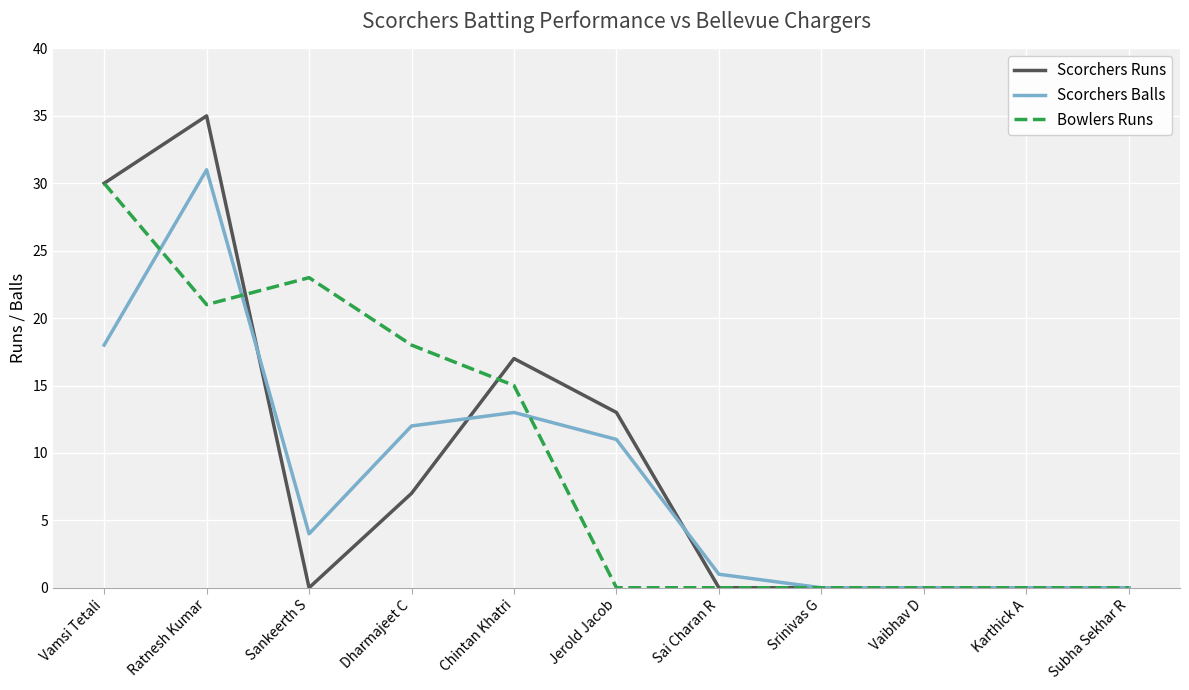

Between Chintan Khatri and Srinivas G, which series saw the biggest shift?

Scorchers Runs